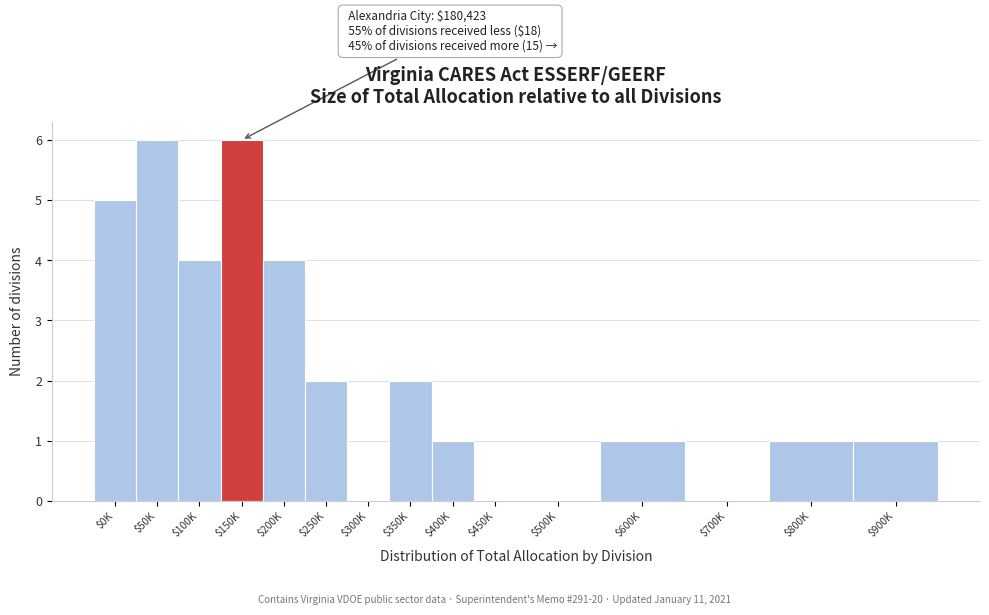

The value at $200K is 1. True or false?

False